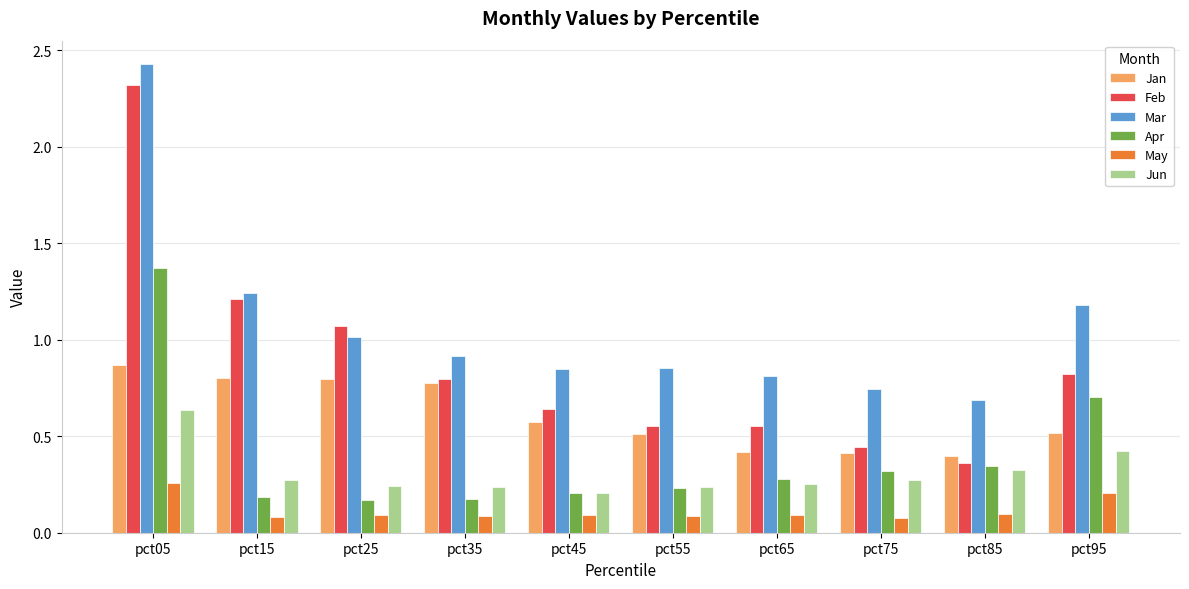

How many categories are shown in the chart?

10